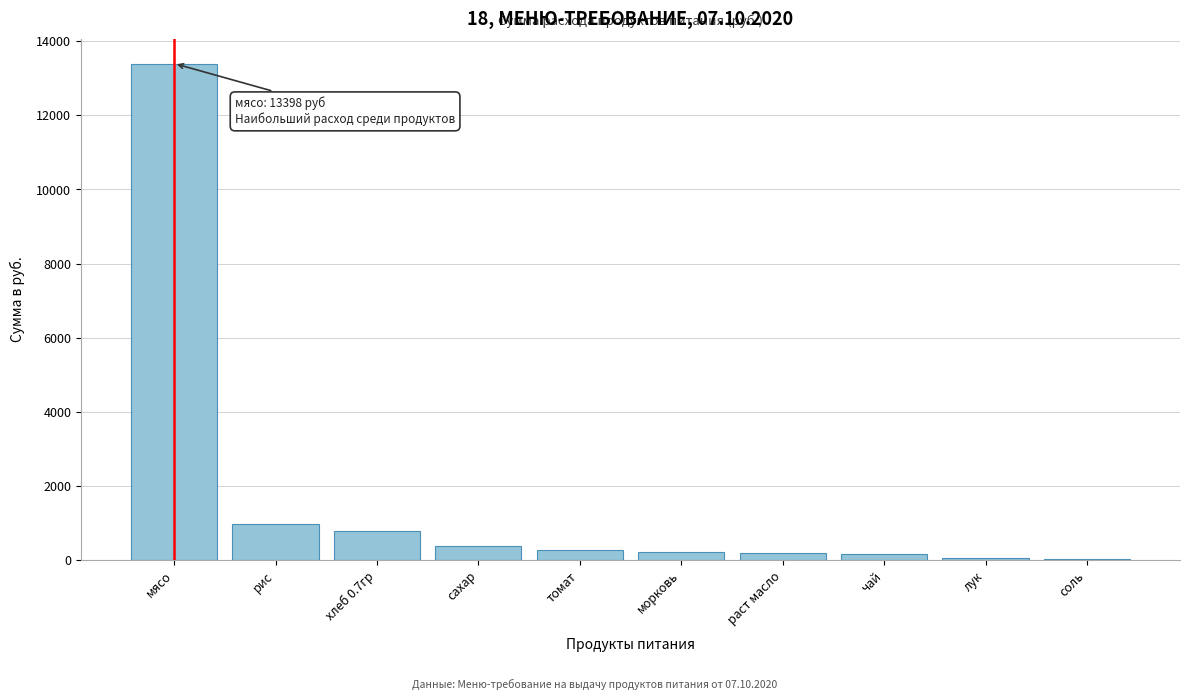

What is the approximate value at сахар?

382.8